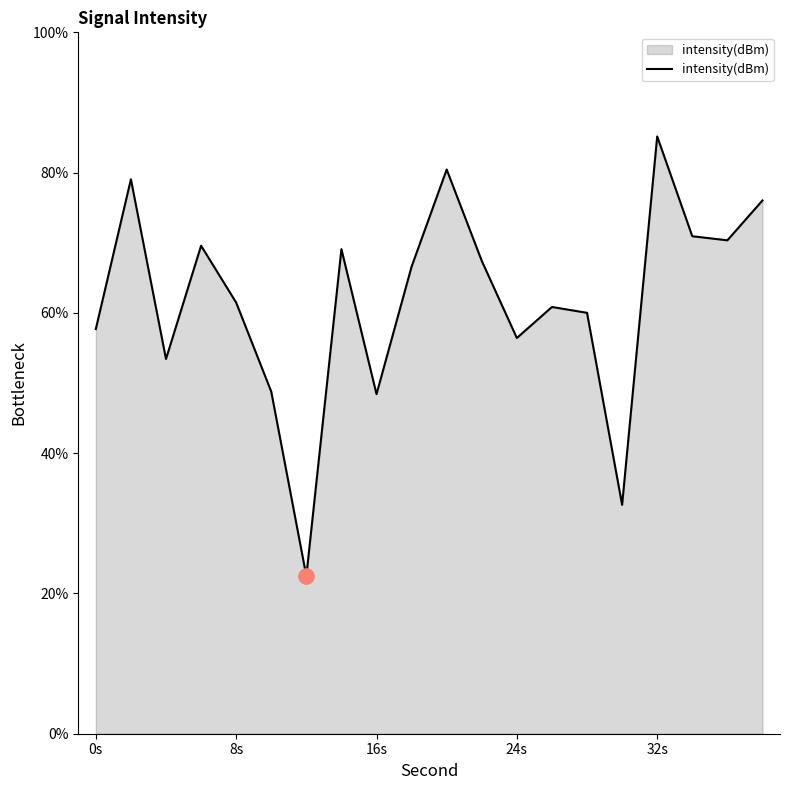

What is the maximum value shown in the chart?

85.2